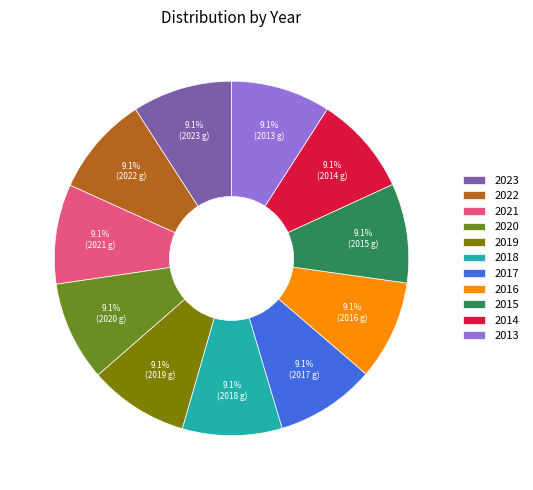

Is the sum of 2014 and 2019 greater than half?

No